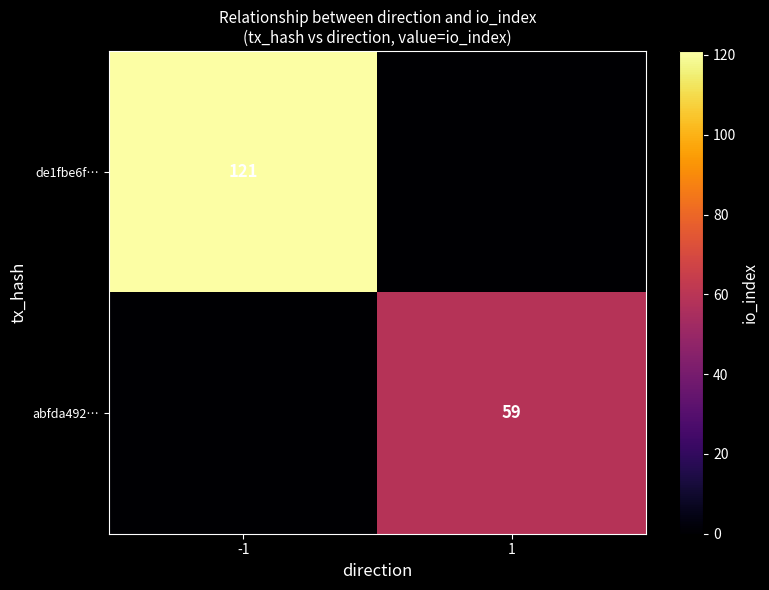

True or false: abfda492… has a value of 37 at 1.

False